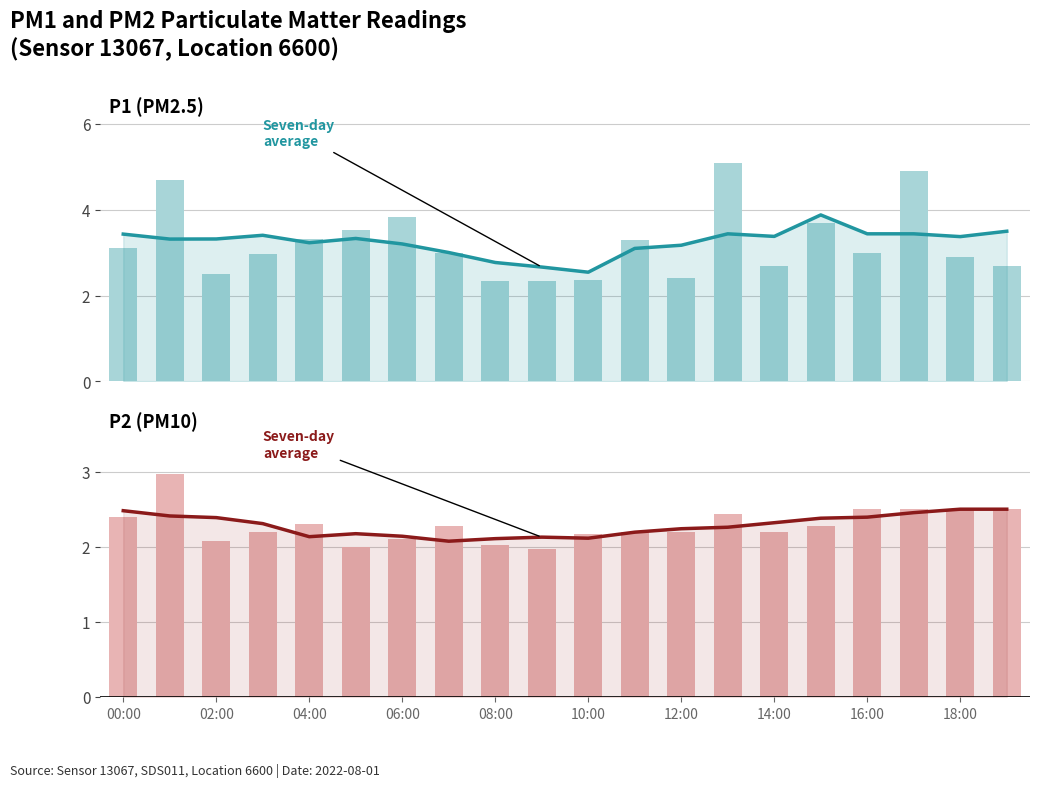

Which has a higher value, 13 or 18?

13